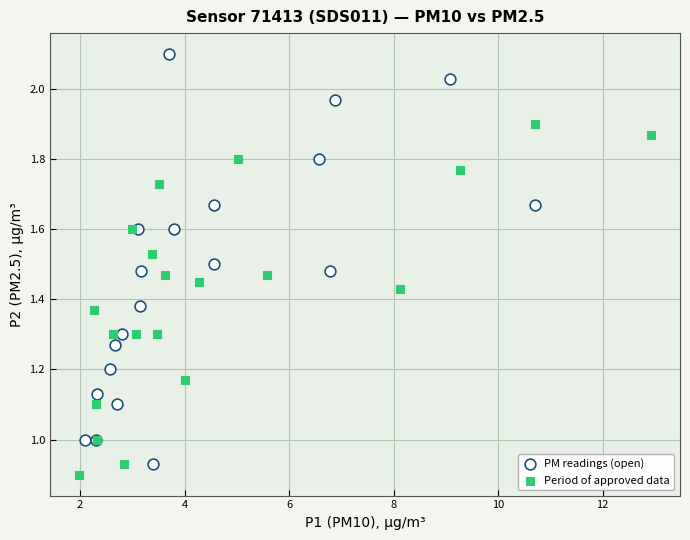

What are all the series names shown in the legend?

PM readings (open), Period of approved data